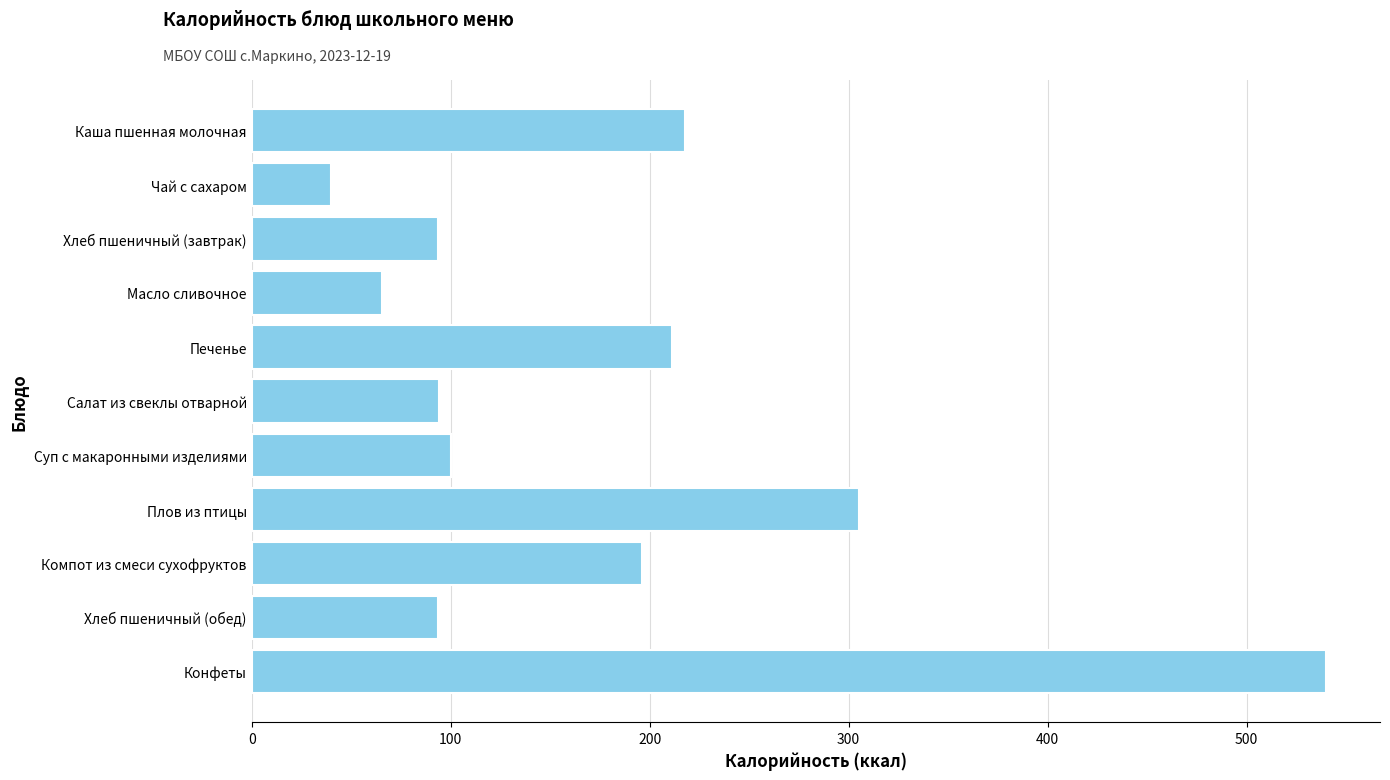

How many data points are less than 100?

5